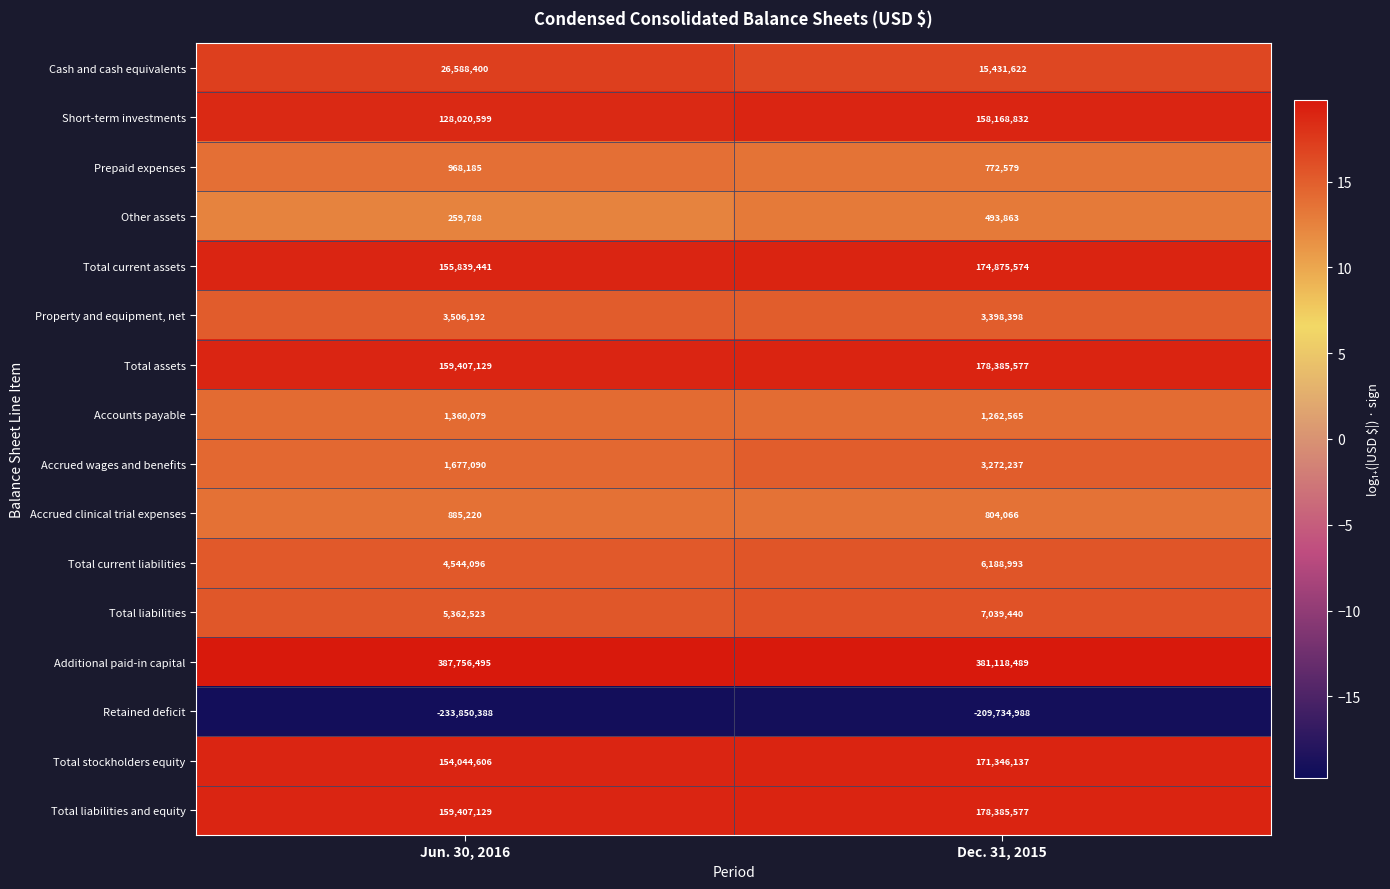

What is the difference between the highest and lowest values at Dec. 31, 2015?

590853477